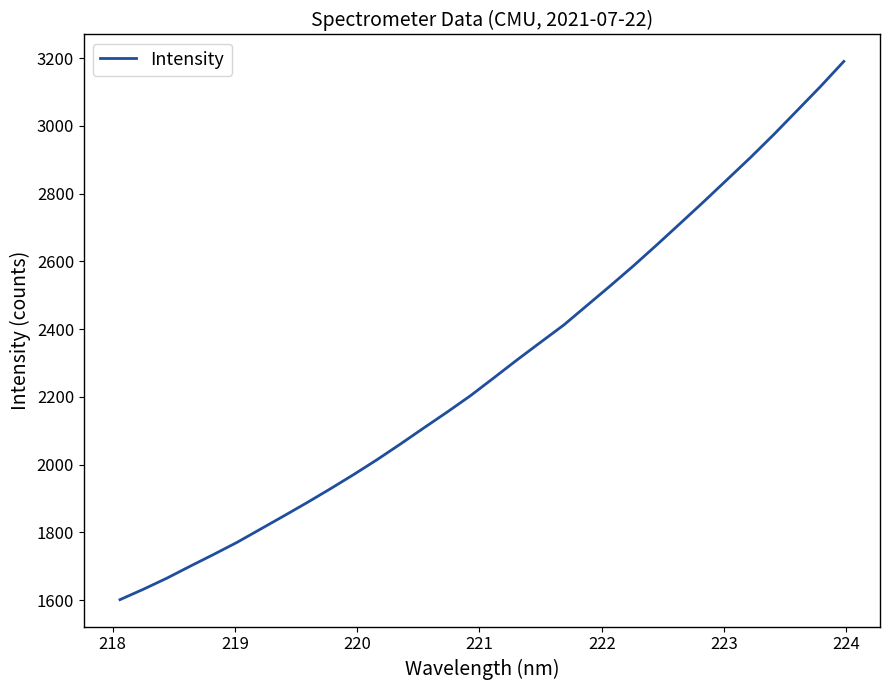

What is the smallest value displayed?

1601.2